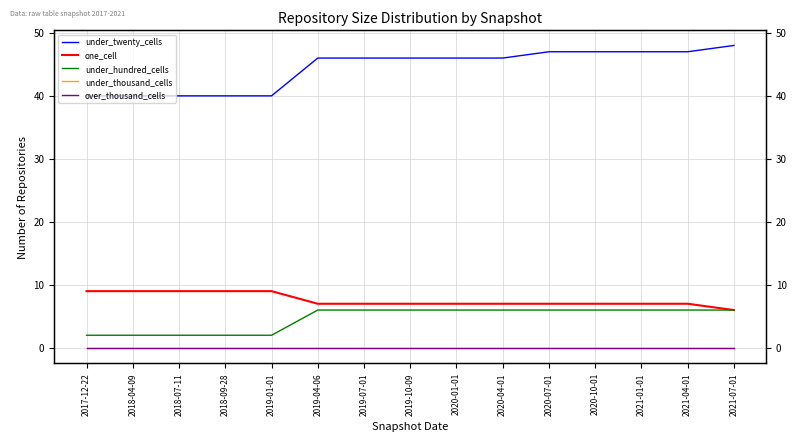

What is the total value across all series at 2018-07-11?

51